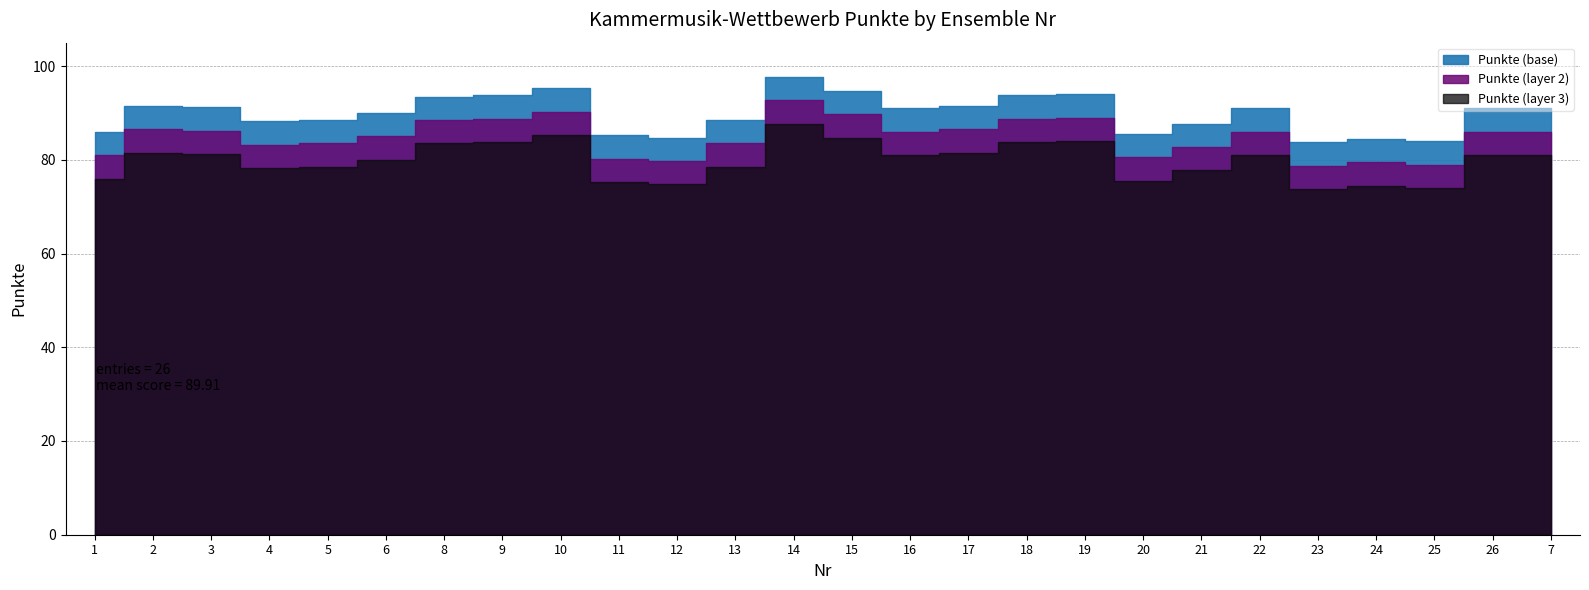

Which has a higher value, 26 or 16?

26